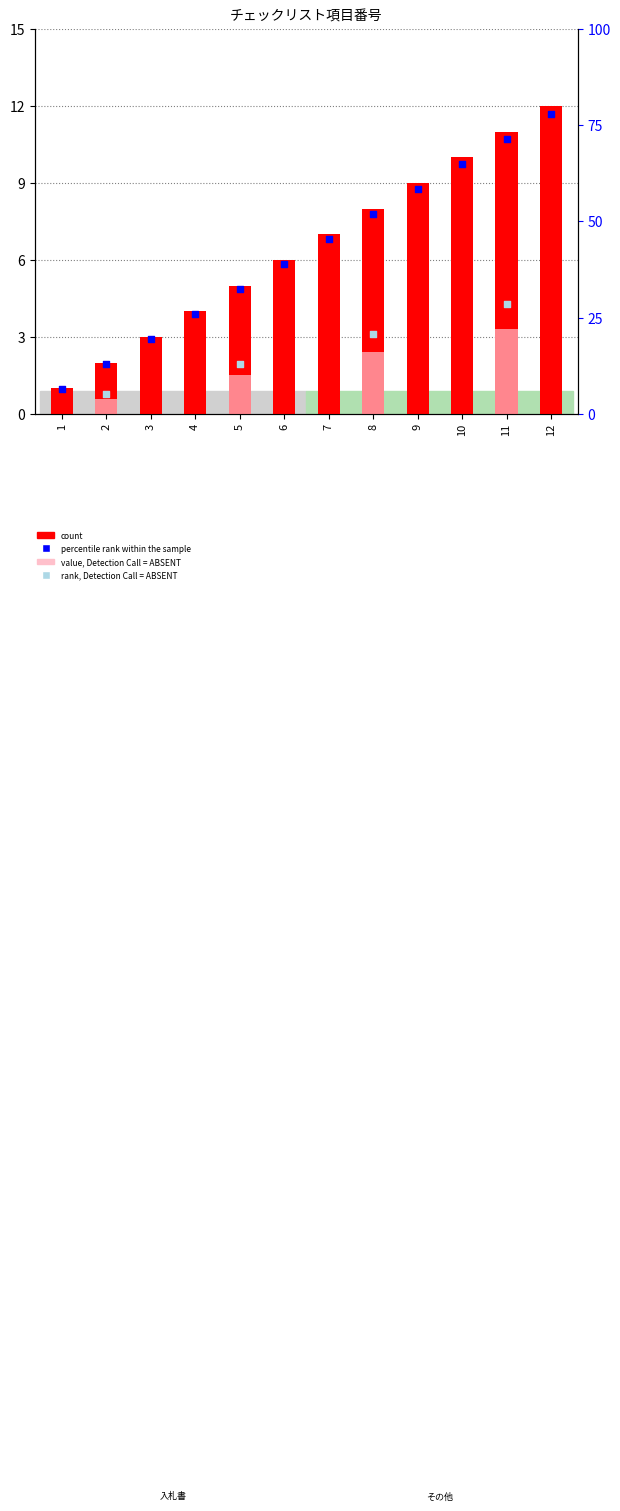

Which series has the largest total across all categories?

percentile rank within the sample